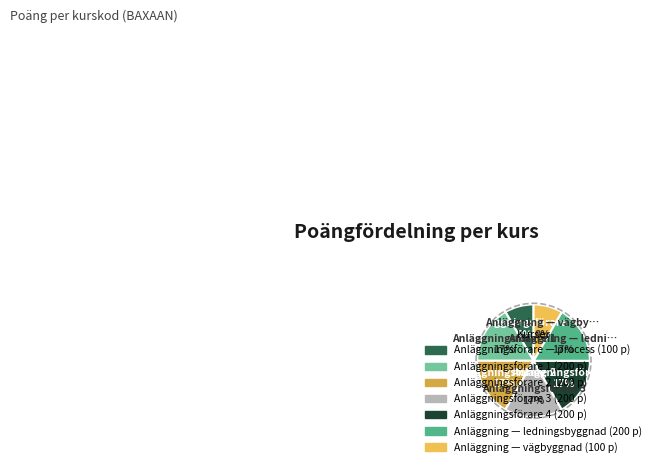

Is there any slice that represents more than half of the pie?

No